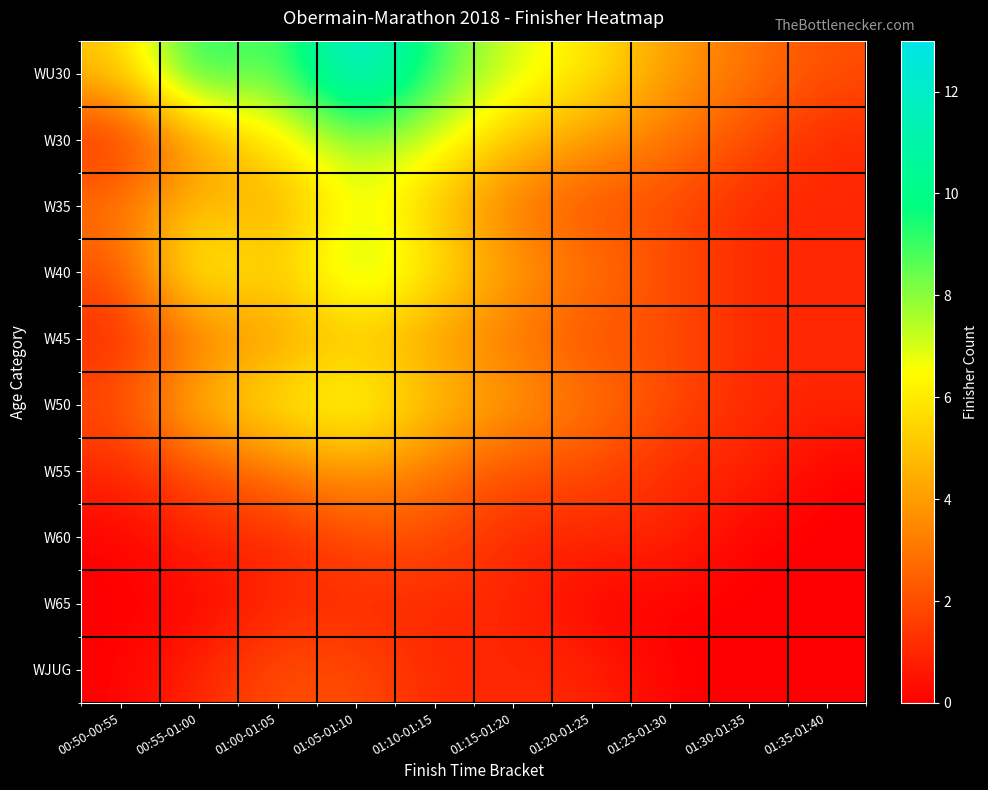

At which category is the sum across all series the highest?

01:05-01:10